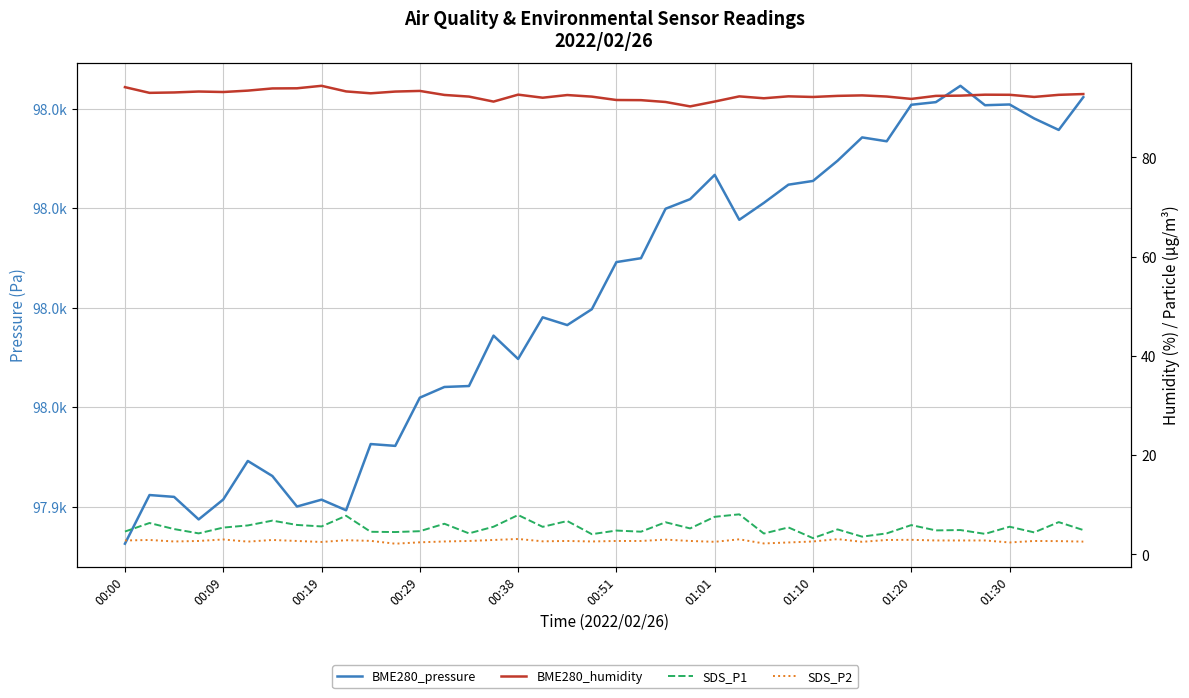

What is the difference between the maximum and second lowest values in the BME280_humidity series?

3.3